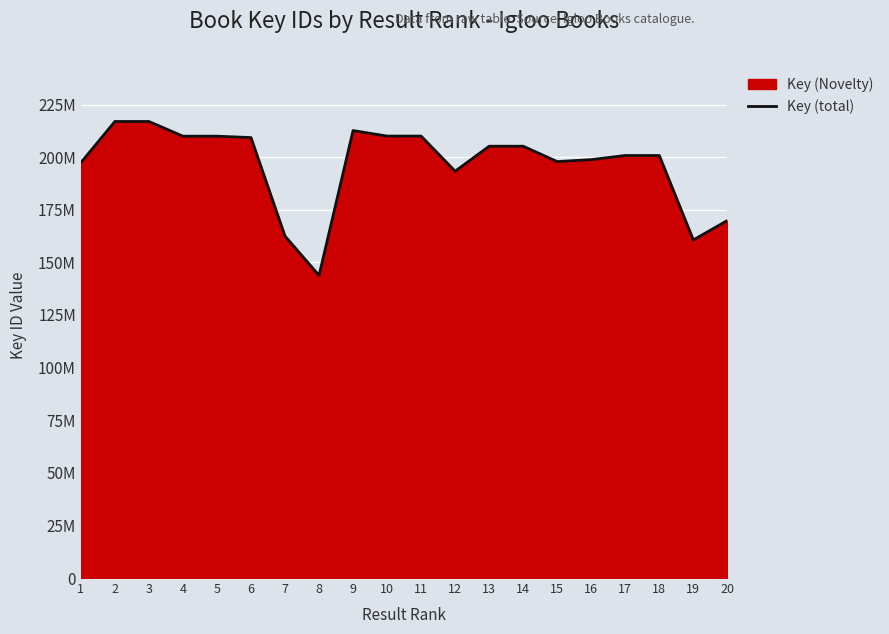

How many interior local valleys (lower than both neighbors) does the data have?

5